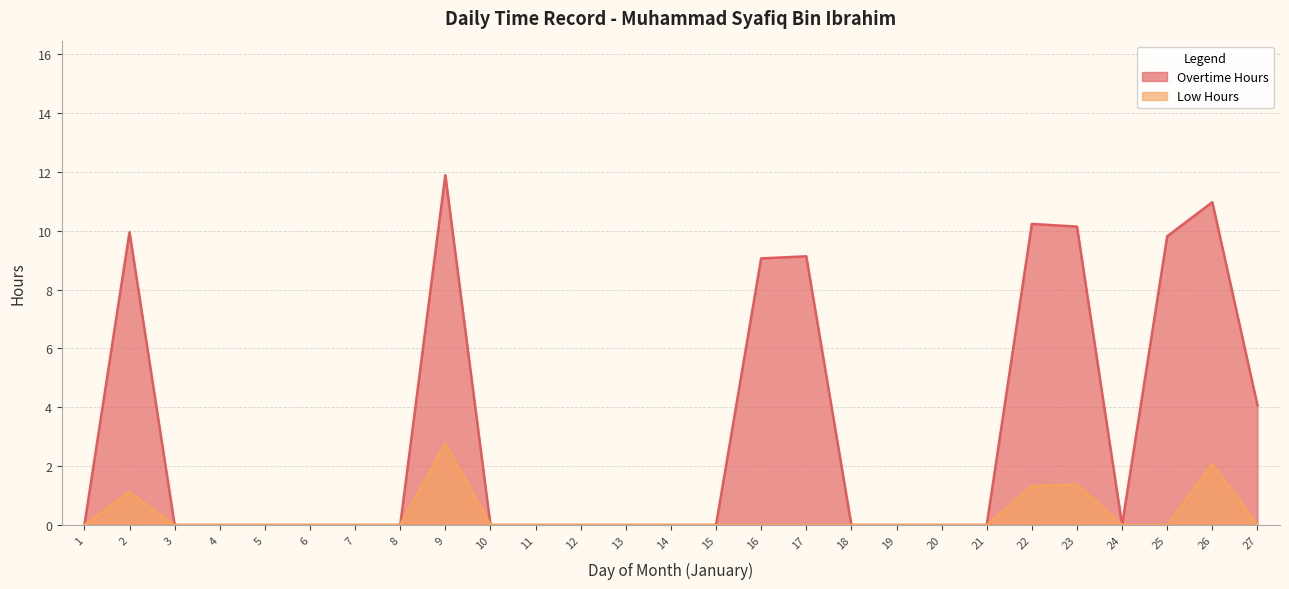

What is the average value of the Low Hours series?

0.3